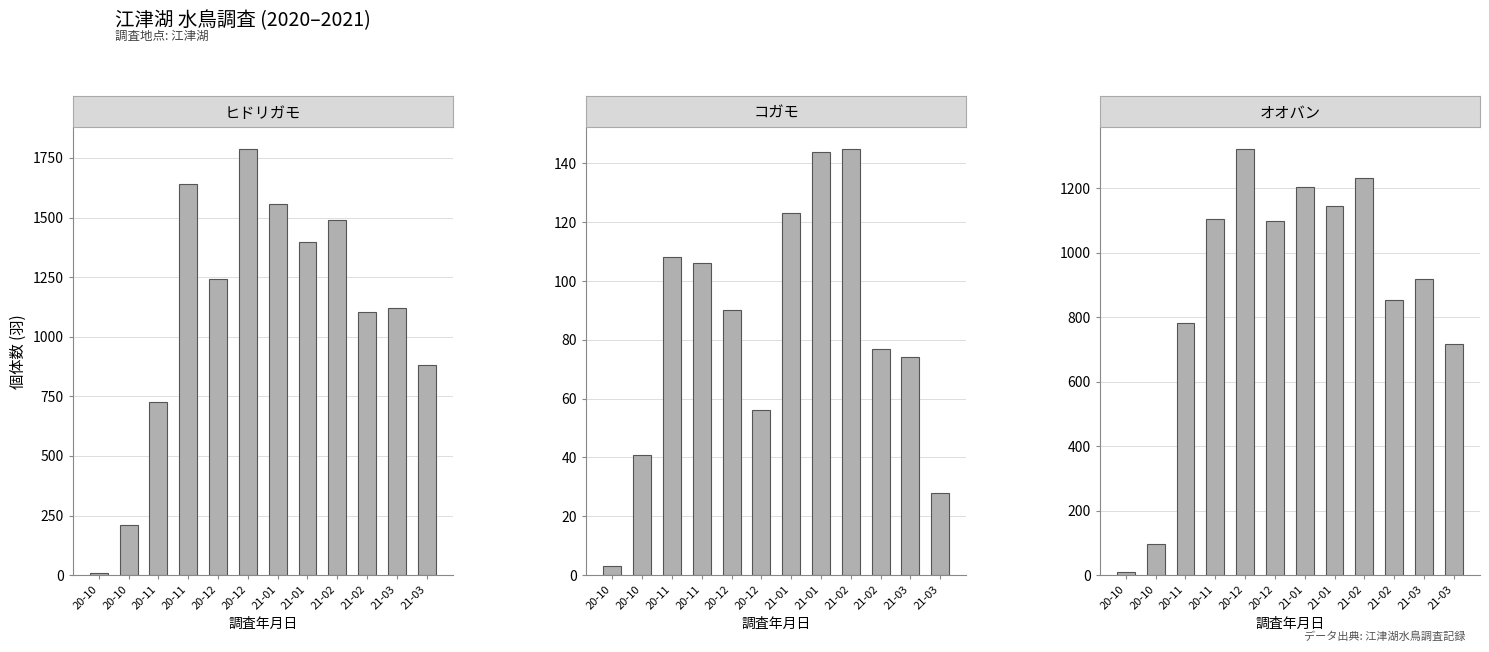

Reading left to right, list all the values displayed in this chart.

ヒドリガモ: 20-10=10	20-10=212	20-11=728	20-11=1642	20-12=1244	20-12=1789	21-01=1555	21-01=1396	21-02=1488	21-02=1103	21-03=1119	21-03=883
コガモ: 20-10=3	20-10=41	20-11=108	20-11=106	20-12=90	20-12=56	21-01=123	21-01=144	21-02=145	21-02=77	21-03=74	21-03=28
オオバン: 20-10=11	20-10=98	20-11=781	20-11=1104	20-12=1323	20-12=1098	21-01=1204	21-01=1145	21-02=1232	21-02=855	21-03=920	21-03=716